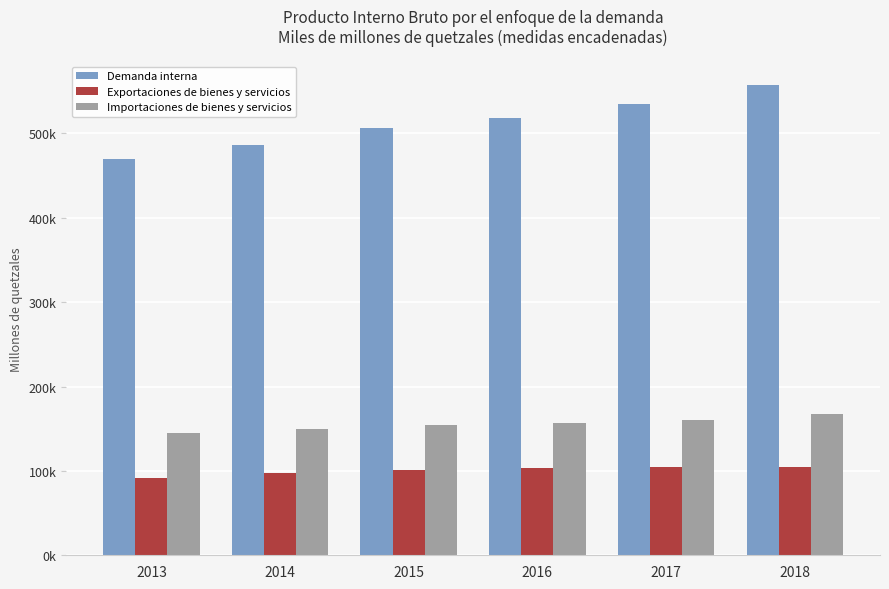

What are all the series names shown in the legend?

Demanda interna, Exportaciones de bienes y servicios, Importaciones de bienes y servicios